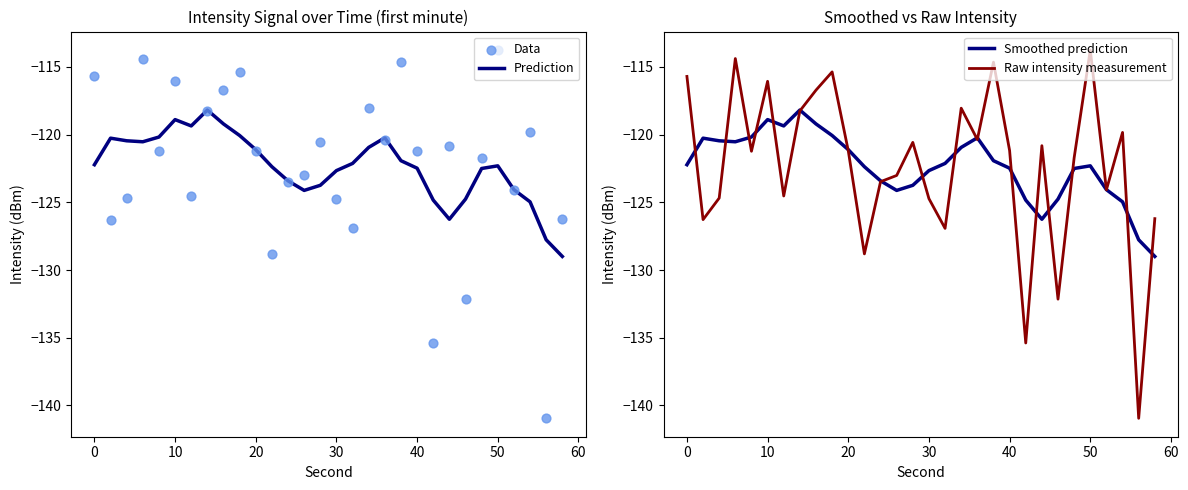

Which series has the largest total across all categories?

Prediction